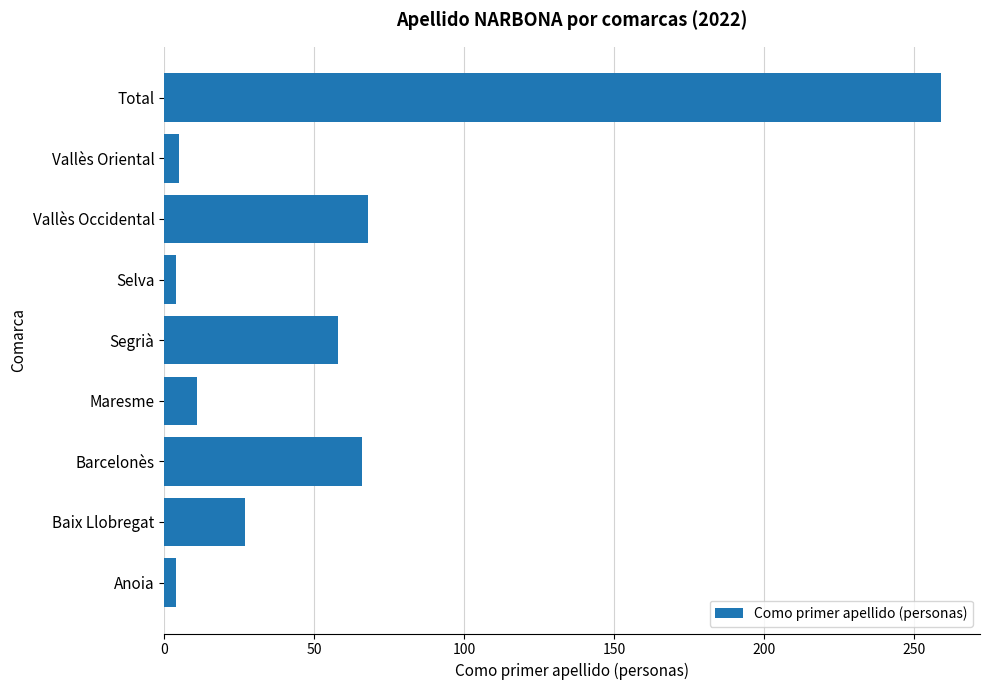

Between Baix Llobregat and Total, which is larger?

Total